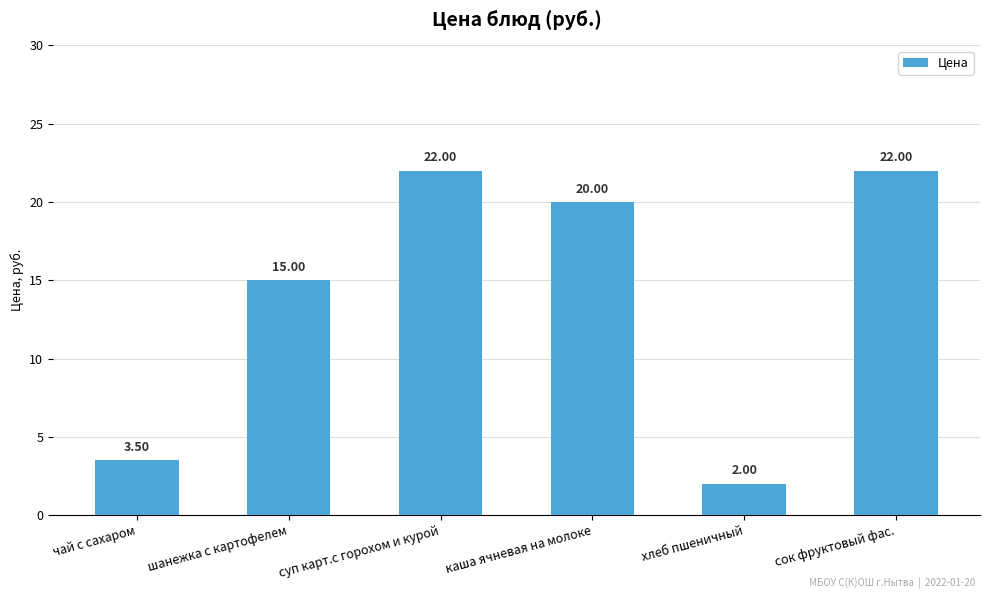

What is the average value?

14.1